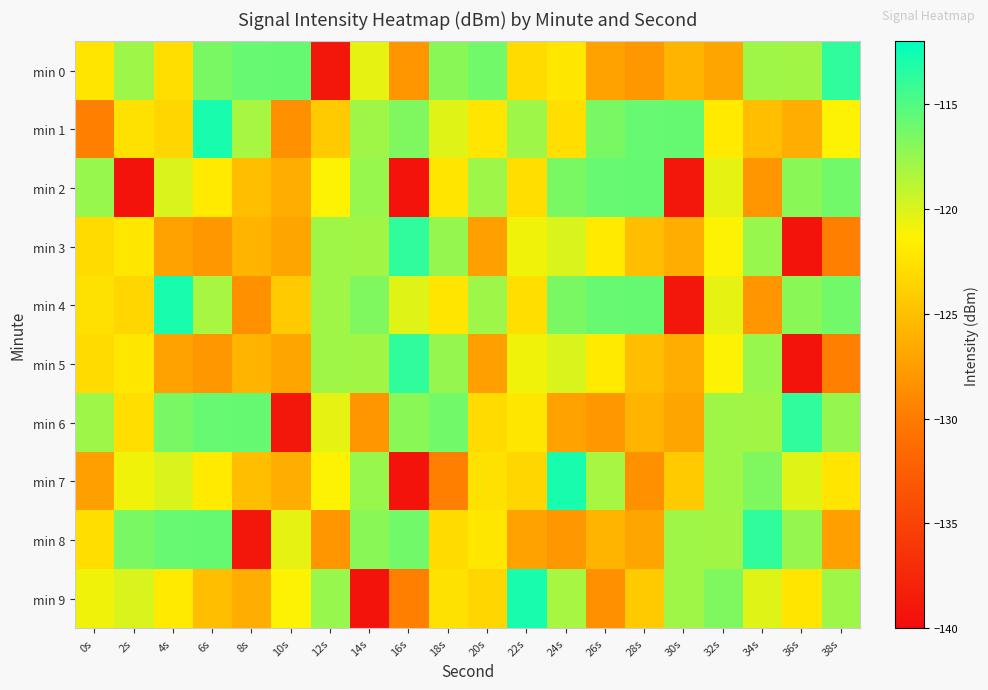

Reading left to right, what are all the values shown in this chart?

min 0: 0s=-122.3	2s=-117.8	4s=-122.8	6s=-116.5	8s=-115.8	10s=-115.8	12s=-139.0	14s=-120.5	16s=-128.0	18s=-117.1	20s=-116.2	22s=-123.0	24s=-122.1	26s=-127.2	28s=-127.9	30s=-125.8	32s=-127.0	34s=-117.9	36s=-117.9	38s=-113.8
min 1: 0s=-129.6	2s=-122.6	4s=-123.3	6s=-112.9	8s=-118.2	10s=-128.5	12s=-124.2	14s=-117.9	16s=-116.7	18s=-120.2	20s=-122.3	22s=-117.8	24s=-122.8	26s=-116.5	28s=-115.8	30s=-115.8	32s=-121.9	34s=-125.1	36s=-126.4	38s=-121.3
min 2: 0s=-117.6	2s=-139.4	4s=-119.9	6s=-121.9	8s=-125.1	10s=-126.4	12s=-121.3	14s=-117.6	16s=-139.4	18s=-122.3	20s=-117.8	22s=-122.8	24s=-116.5	26s=-115.8	28s=-115.8	30s=-139.0	32s=-120.5	34s=-128.0	36s=-117.1	38s=-116.2
min 3: 0s=-123.0	2s=-122.1	4s=-127.2	6s=-127.9	8s=-125.8	10s=-127.0	12s=-117.9	14s=-117.9	16s=-113.8	18s=-117.5	20s=-127.3	22s=-120.8	24s=-119.9	26s=-121.9	28s=-125.1	30s=-126.4	32s=-121.3	34s=-117.6	36s=-139.4	38s=-129.6
min 4: 0s=-122.6	2s=-123.3	4s=-112.9	6s=-118.2	8s=-128.5	10s=-124.2	12s=-117.9	14s=-116.7	16s=-120.2	18s=-122.3	20s=-117.8	22s=-122.8	24s=-116.5	26s=-115.8	28s=-115.8	30s=-139.0	32s=-120.5	34s=-128.0	36s=-117.1	38s=-116.2
min 5: 0s=-123.0	2s=-122.1	4s=-127.2	6s=-127.9	8s=-125.8	10s=-127.0	12s=-117.9	14s=-117.9	16s=-113.8	18s=-117.5	20s=-127.3	22s=-120.8	24s=-119.9	26s=-121.9	28s=-125.1	30s=-126.4	32s=-121.3	34s=-117.6	36s=-139.4	38s=-129.6
min 6: 0s=-117.8	2s=-122.8	4s=-116.5	6s=-115.8	8s=-115.8	10s=-139.0	12s=-120.5	14s=-128.0	16s=-117.1	18s=-116.2	20s=-123.0	22s=-122.1	24s=-127.2	26s=-127.9	28s=-125.8	30s=-127.0	32s=-117.9	34s=-117.9	36s=-113.8	38s=-117.5
min 7: 0s=-127.3	2s=-120.8	4s=-119.9	6s=-121.9	8s=-125.1	10s=-126.4	12s=-121.3	14s=-117.6	16s=-139.4	18s=-129.6	20s=-122.6	22s=-123.3	24s=-112.9	26s=-118.2	28s=-128.5	30s=-124.2	32s=-117.9	34s=-116.7	36s=-120.2	38s=-122.3
min 8: 0s=-122.8	2s=-116.5	4s=-115.8	6s=-115.8	8s=-139.0	10s=-120.5	12s=-128.0	14s=-117.1	16s=-116.2	18s=-123.0	20s=-122.1	22s=-127.2	24s=-127.9	26s=-125.8	28s=-127.0	30s=-117.9	32s=-117.9	34s=-113.8	36s=-117.5	38s=-127.3
min 9: 0s=-120.8	2s=-119.9	4s=-121.9	6s=-125.1	8s=-126.4	10s=-121.3	12s=-117.6	14s=-139.4	16s=-129.6	18s=-122.6	20s=-123.3	22s=-112.9	24s=-118.2	26s=-128.5	28s=-124.2	30s=-117.9	32s=-116.7	34s=-120.2	36s=-122.3	38s=-117.8